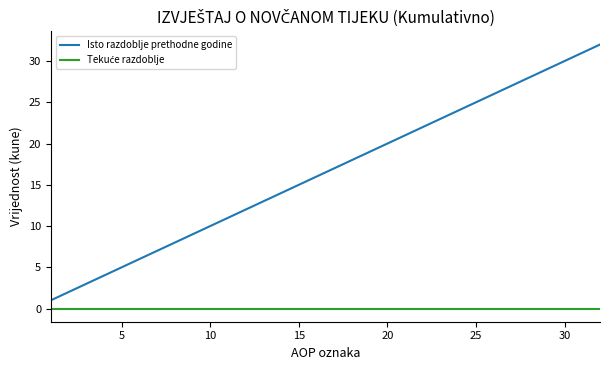

Which series has the largest total across all categories?

Isto razdoblje prethodne godine